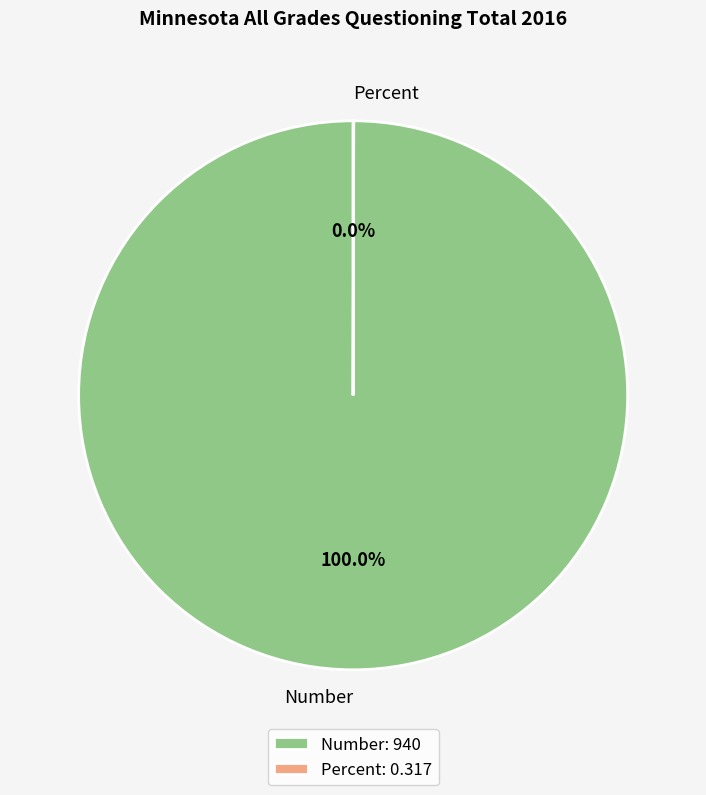

Does Number account for over 50% of the chart?

Yes